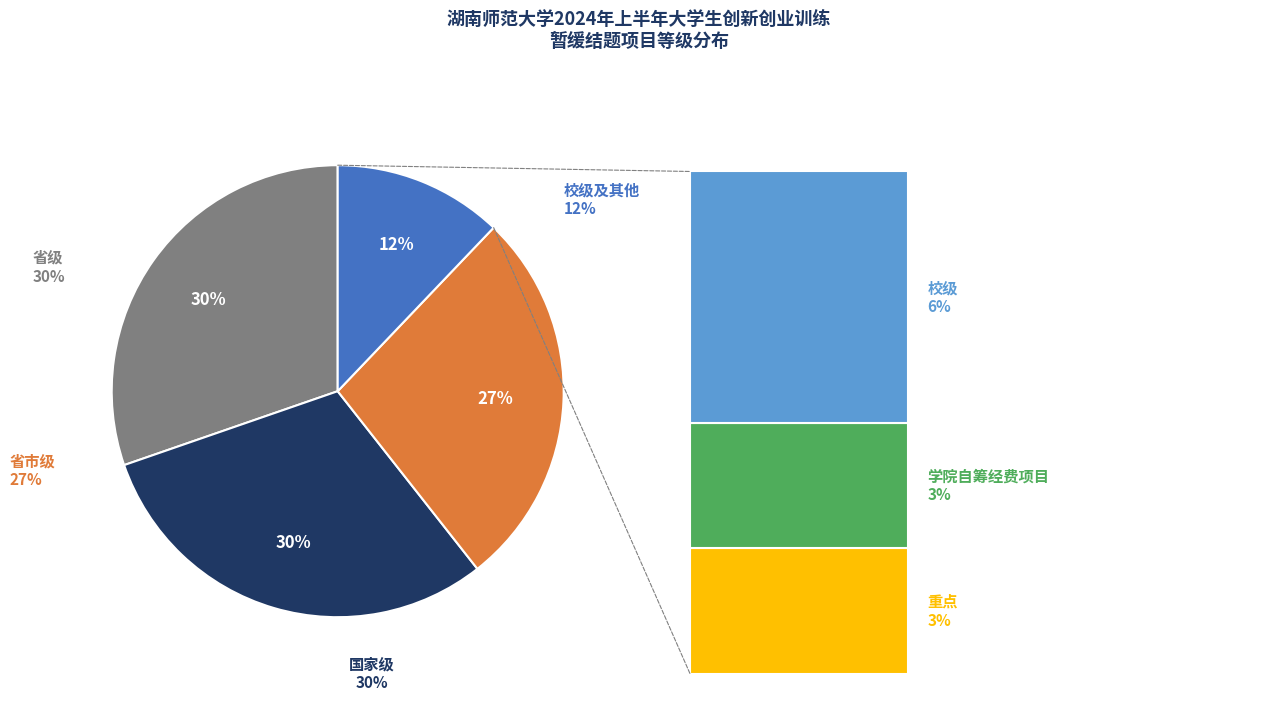

To the nearest percent, what portion does 省市级 represent?

27%